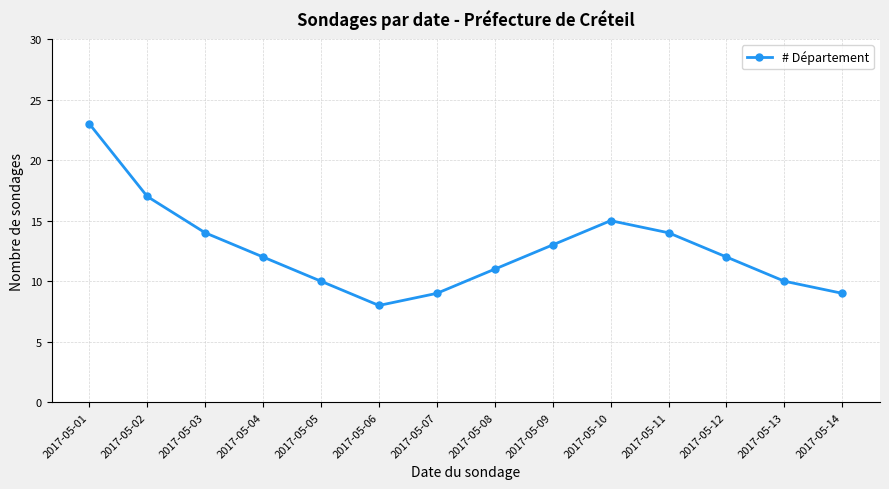

At which category does the data reach its first local valley?

2017-05-06